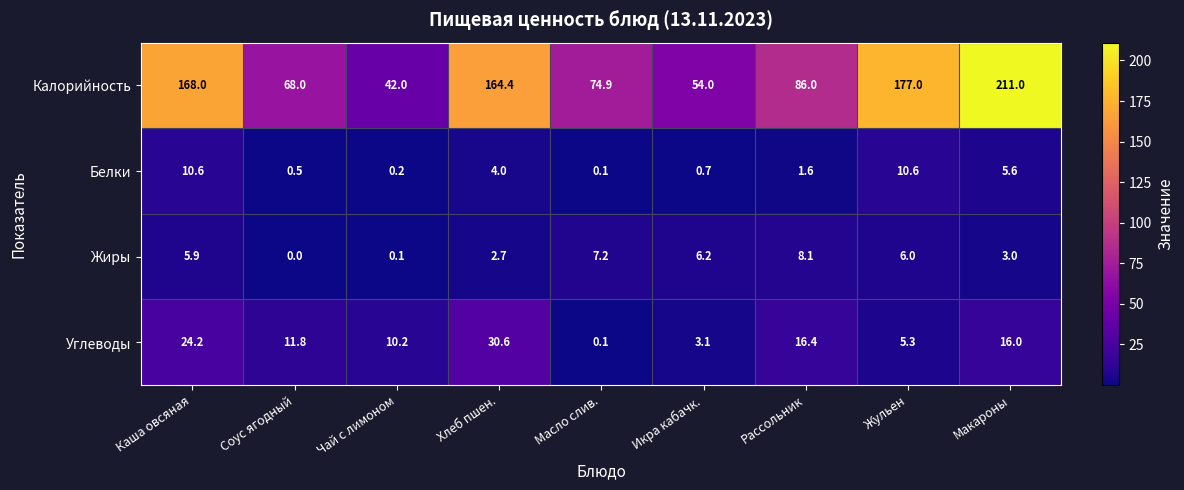

Rank the series at Каша овсяная from highest to lowest value.

Калорийность, Углеводы, Белки, Жиры